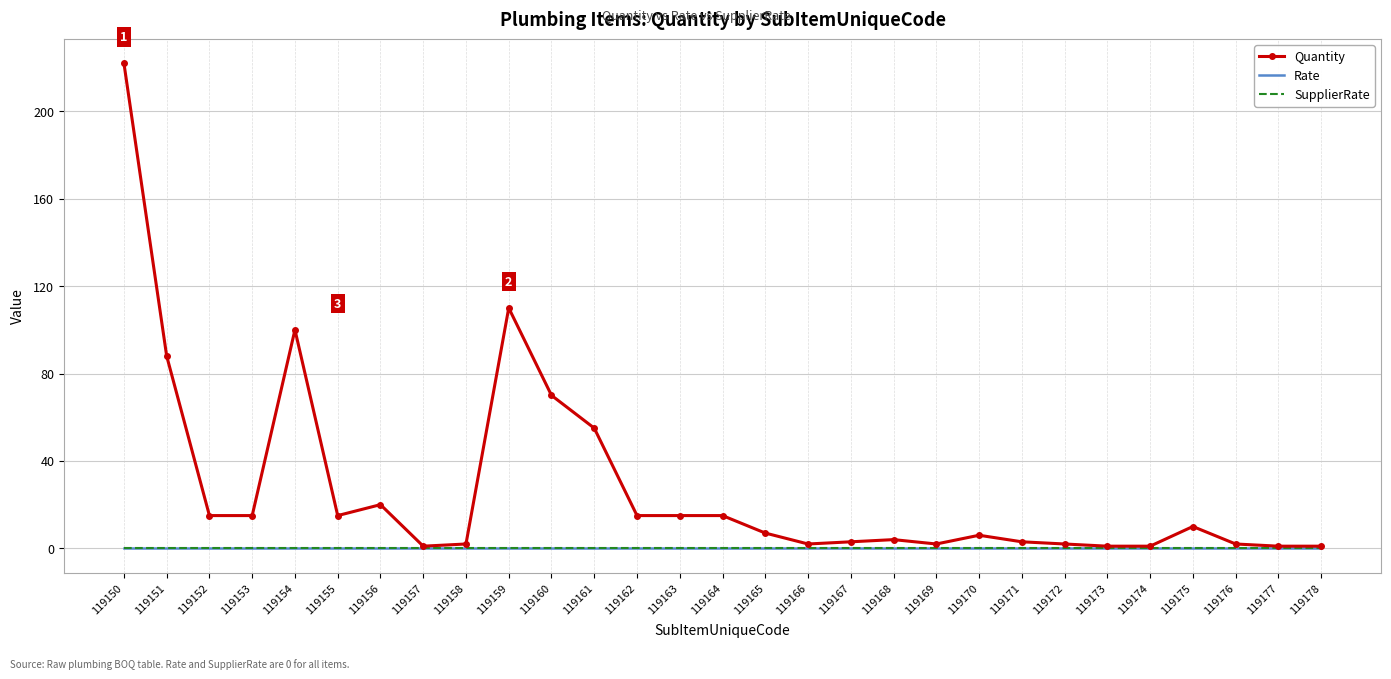

Reading left to right, transcribe all the data shown in this chart.

Quantity: 119150=222	119151=88	119152=15	119153=15	119154=100	119155=15	119156=20	119157=1	119158=2	119159=110	119160=70	119161=55	119162=15	119163=15	119164=15	119165=7	119166=2	119167=3	119168=4	119169=2	119170=6	119171=3	119172=2	119173=1	119174=1	119175=10	119176=2	119177=1	119178=1
Rate: 119150=0	119151=0	119152=0	119153=0	119154=0	119155=0	119156=0	119157=0	119158=0	119159=0	119160=0	119161=0	119162=0	119163=0	119164=0	119165=0	119166=0	119167=0	119168=0	119169=0	119170=0	119171=0	119172=0	119173=0	119174=0	119175=0	119176=0	119177=0	119178=0
SupplierRate: 119150=0	119151=0	119152=0	119153=0	119154=0	119155=0	119156=0	119157=0	119158=0	119159=0	119160=0	119161=0	119162=0	119163=0	119164=0	119165=0	119166=0	119167=0	119168=0	119169=0	119170=0	119171=0	119172=0	119173=0	119174=0	119175=0	119176=0	119177=0	119178=0